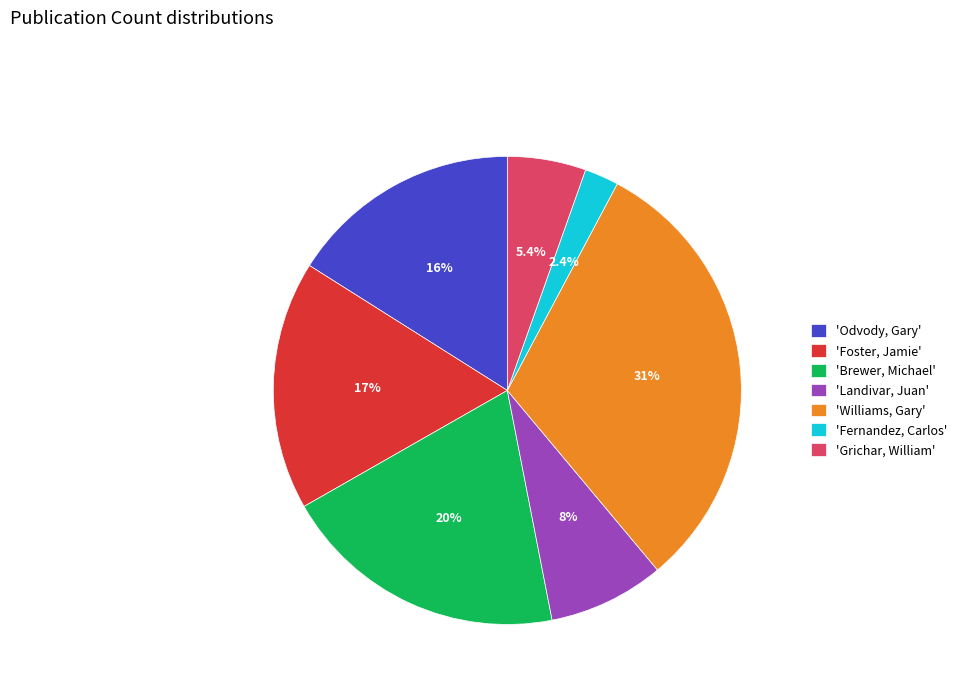

Which category has the smallest portion of the pie?

'Fernandez, Carlos'